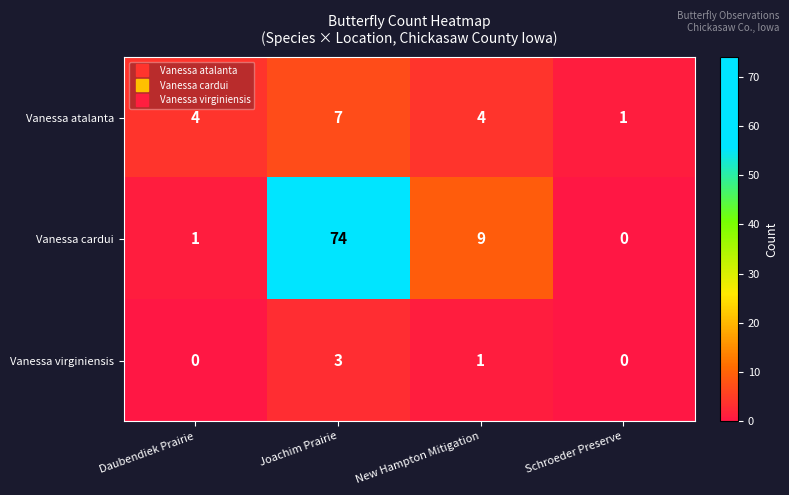

Count the number of categories in the chart.

4